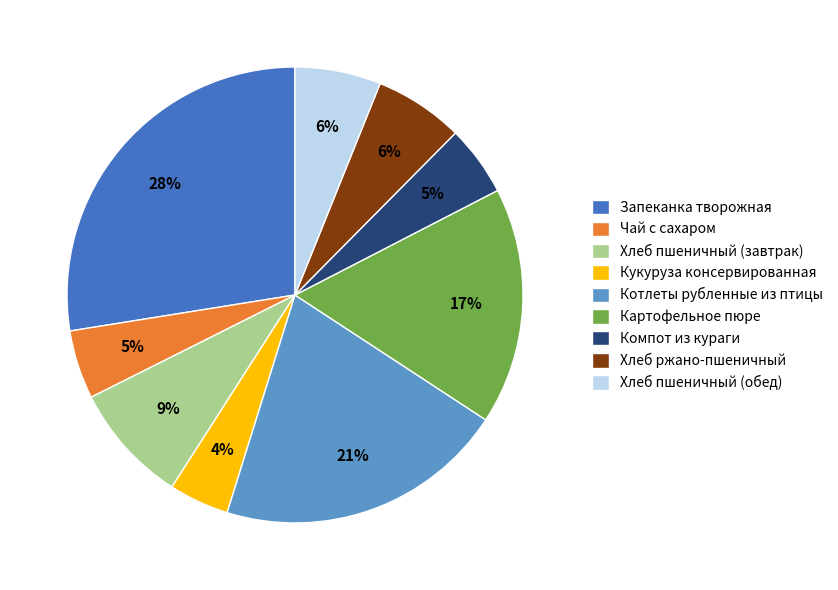

What is the smallest slice in the pie chart?

Кукуруза консервированная